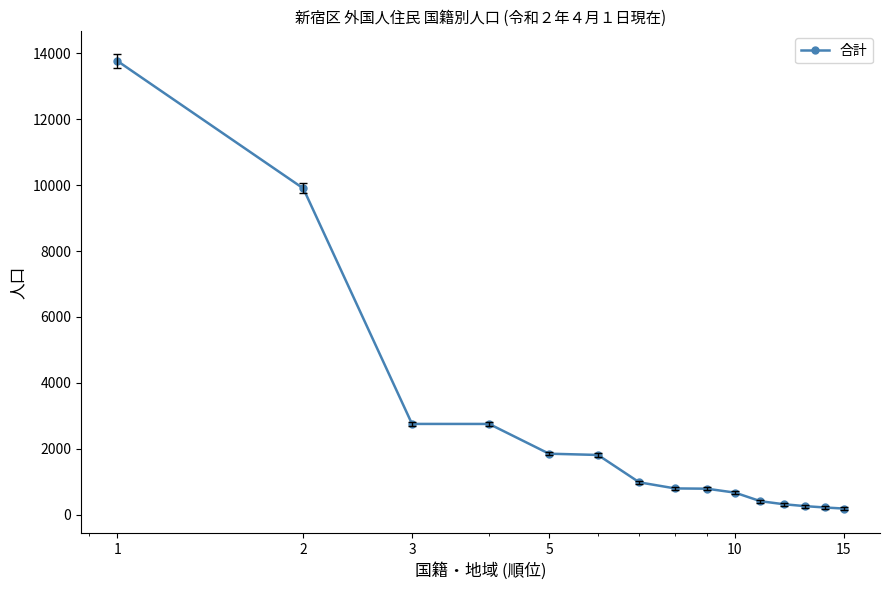

What is the sum of all values?

37448